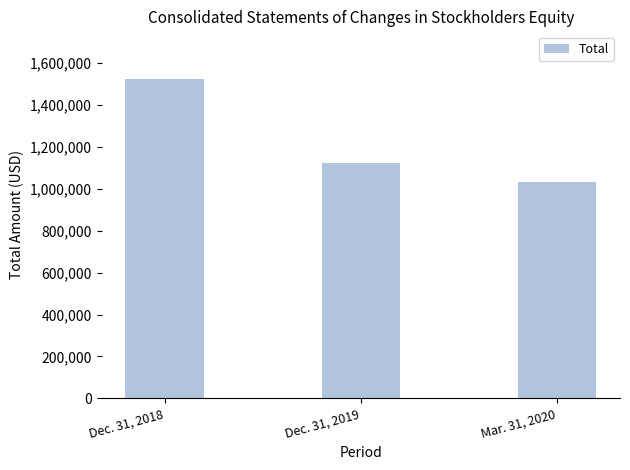

Which category has the lowest value across all series?

Mar. 31, 2020